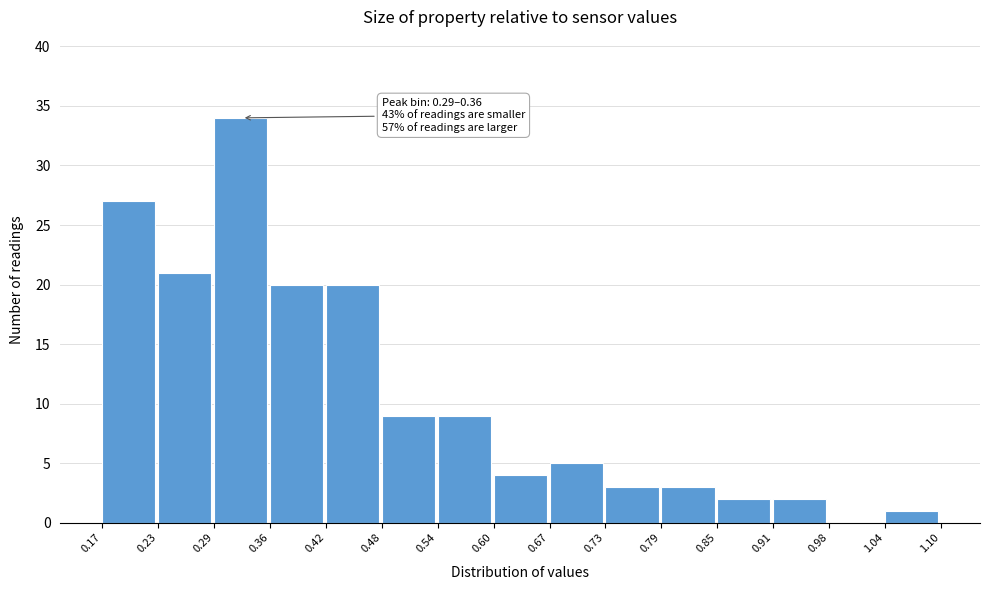

Over which range of the x-axis is the bar tallest?

0.29 to 0.36